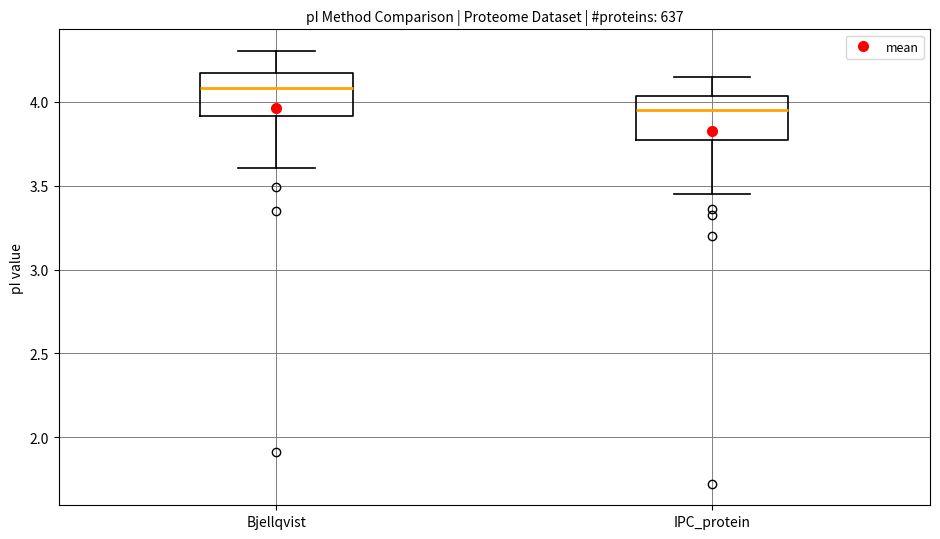

Reading left to right, read every box against the y-axis: the position of its median line, the range the box covers, and the ends of its whiskers. The values are not printed on the chart, so give them approximately, as read against the axis.

Bjellqvist: median 4.10, box 3.90 to 4.15, whiskers 3.60 to 4.30
IPC_protein: median 3.95, box 3.75 to 4.05, whiskers 3.45 to 4.15